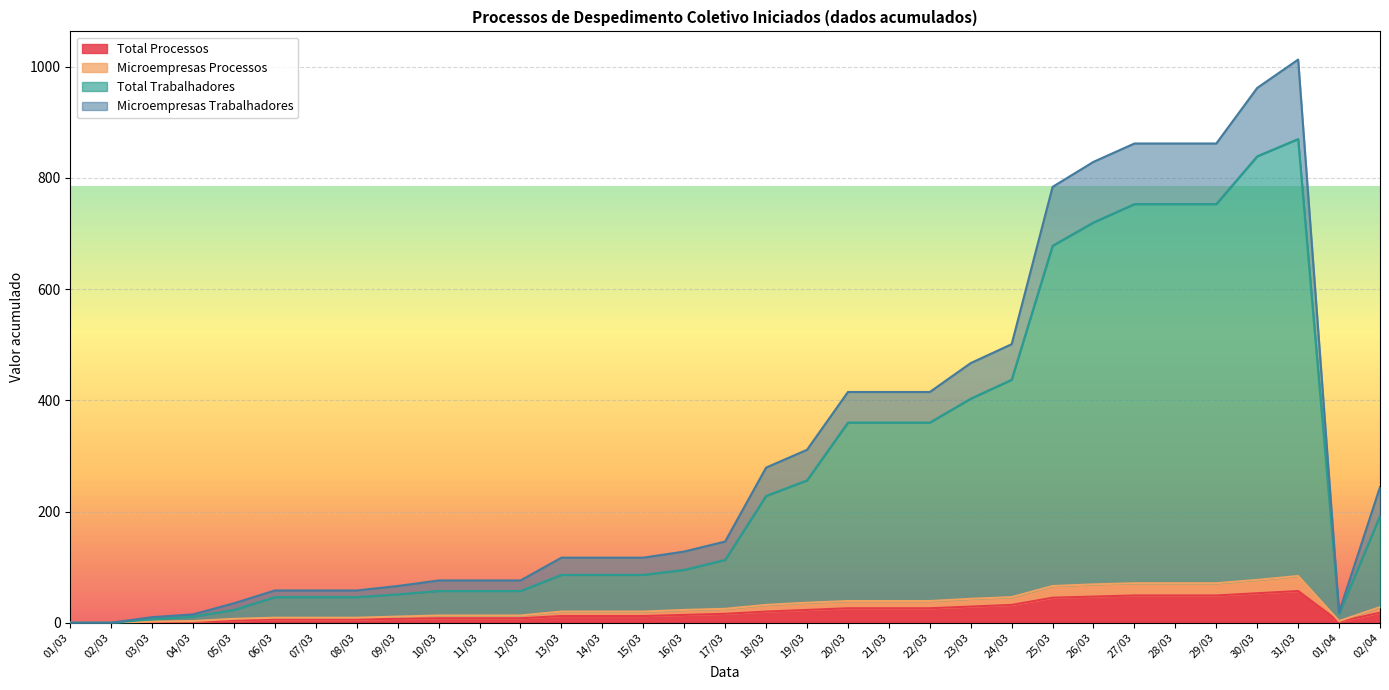

What are all the series names shown in the legend?

Total Processos, Microempresas Processos, Total Trabalhadores, Microempresas Trabalhadores